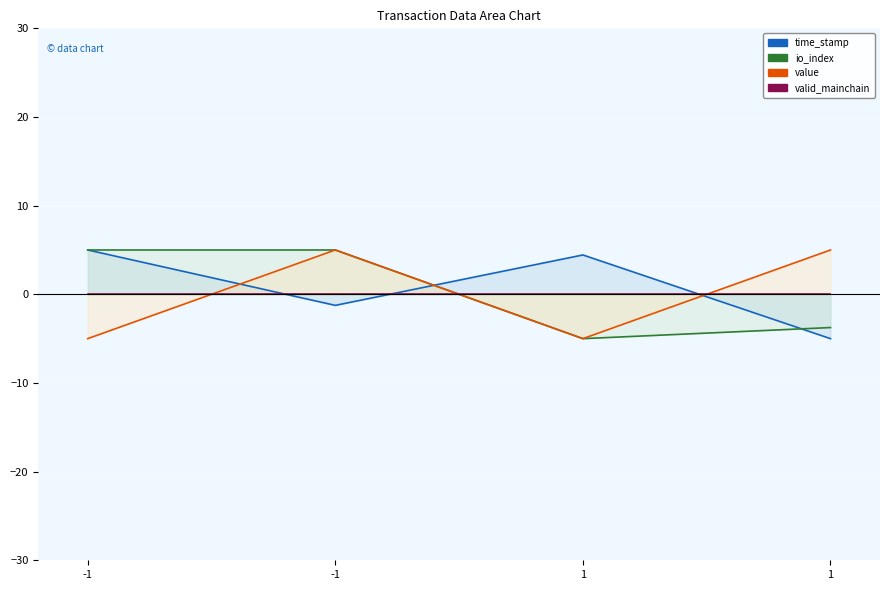

The io_index series shows -5.6 at 1. True or false?

False